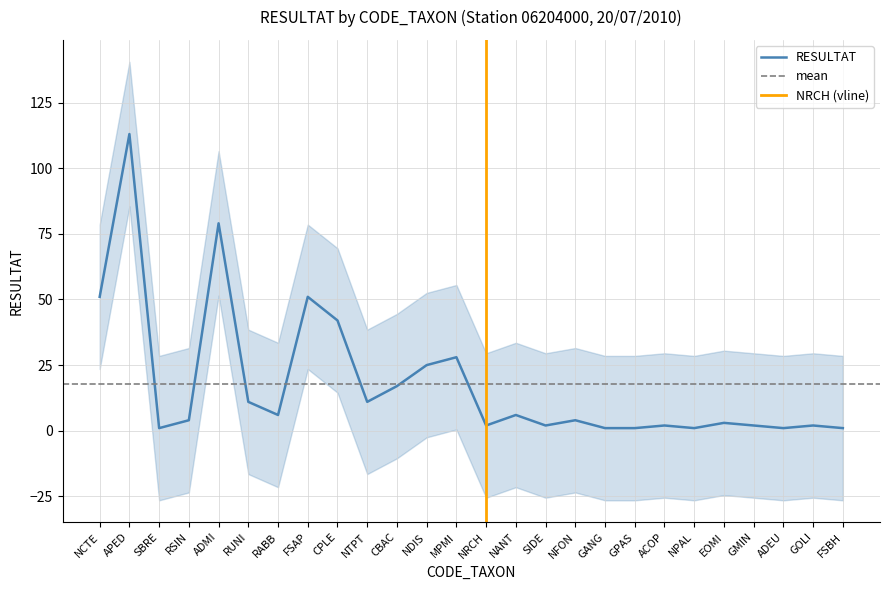

True or false: the data has more than 1 interior local peaks.

True